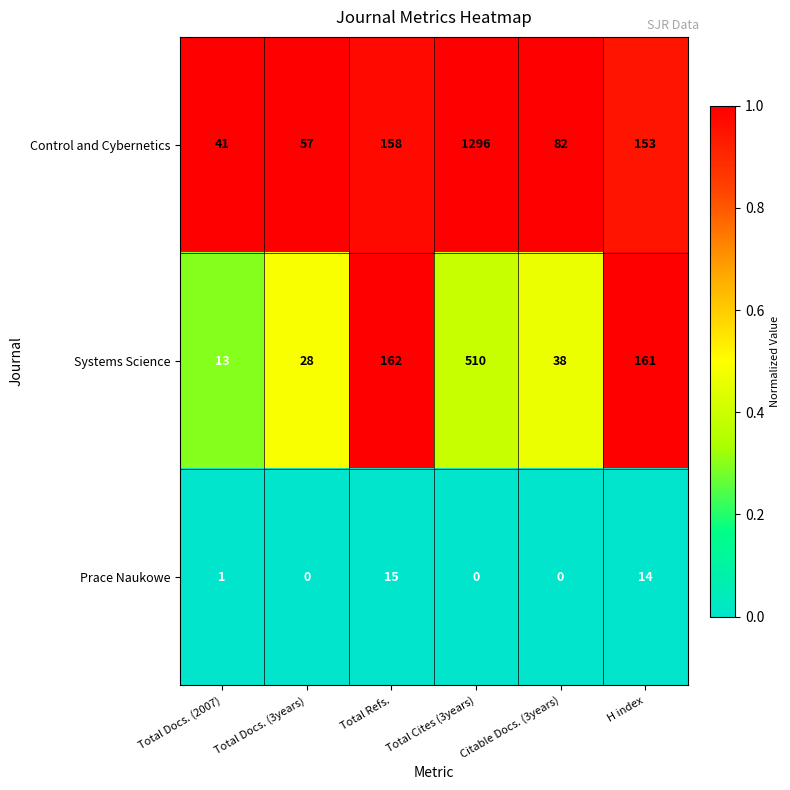

Which series has the largest total across all categories?

Control and Cybernetics